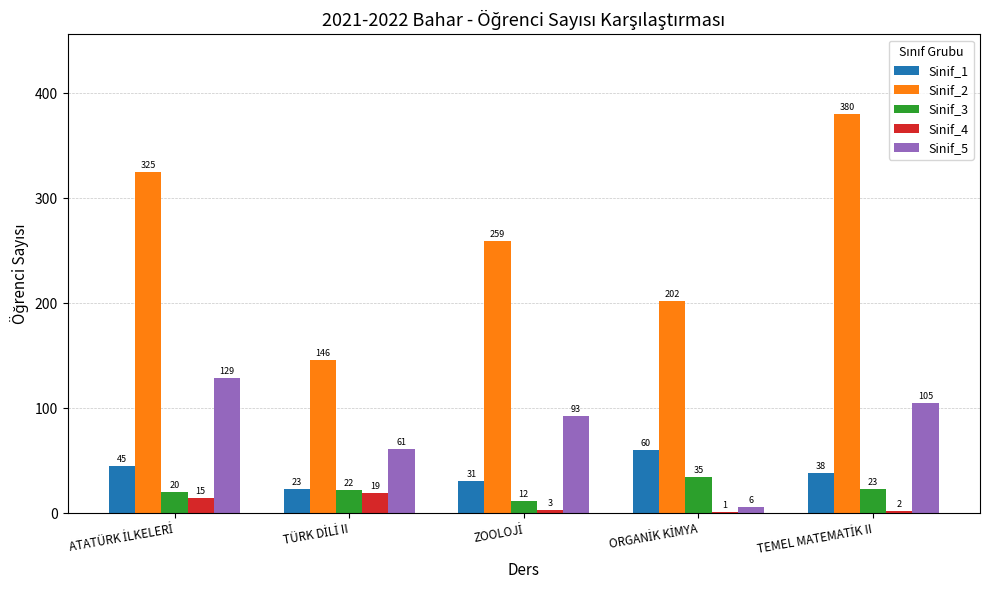

What is the highest value of the Sinif_2 series?

380